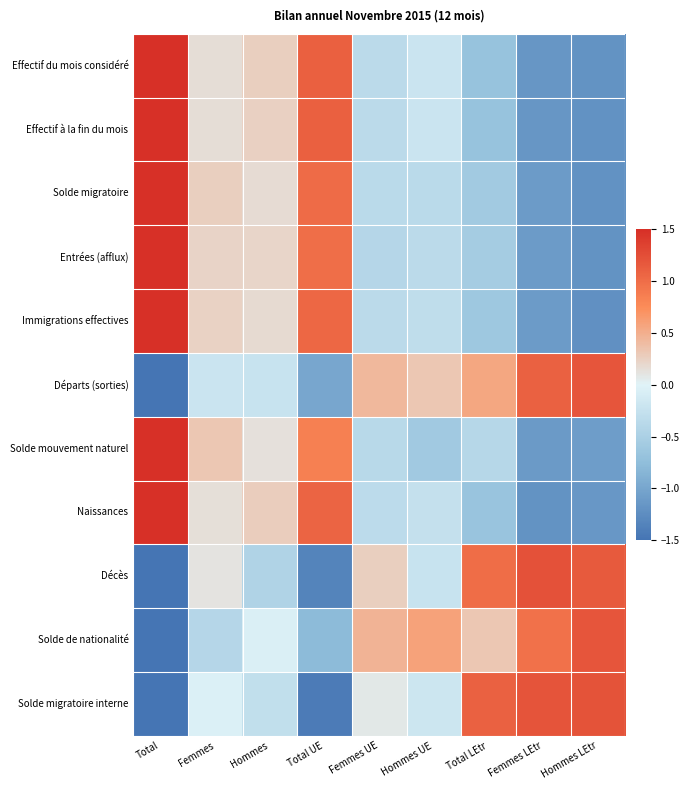

Between Hommes LEtr and Hommes UE, which is larger?

Hommes UE